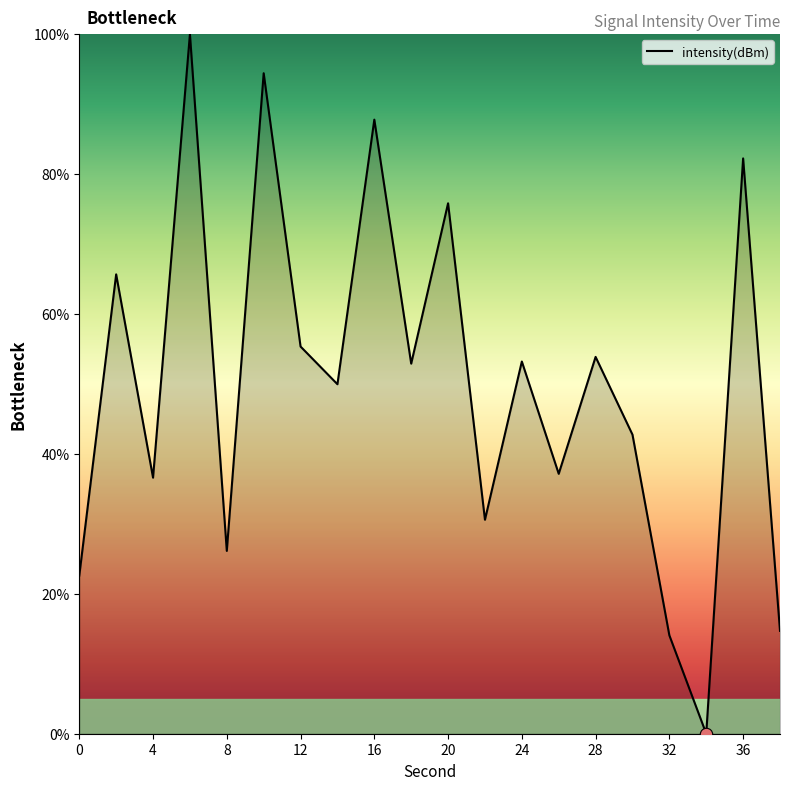

What is the greatest value displayed?

100.0